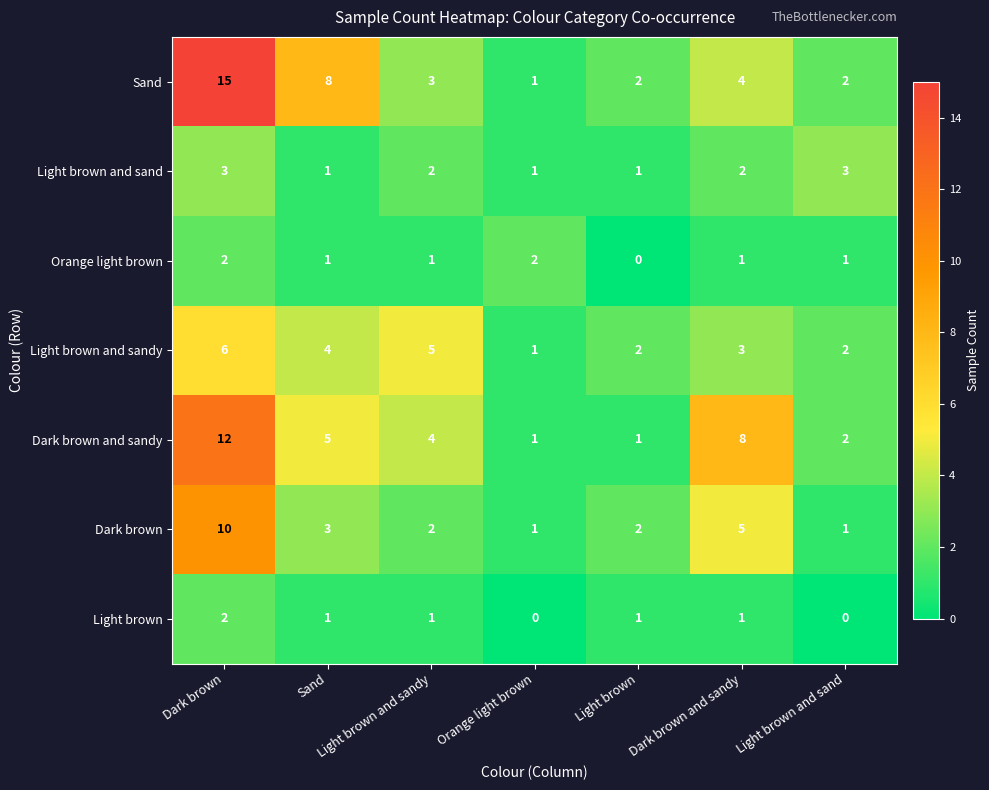

Which series changed the most between Orange light brown and Light brown?

Orange light brown